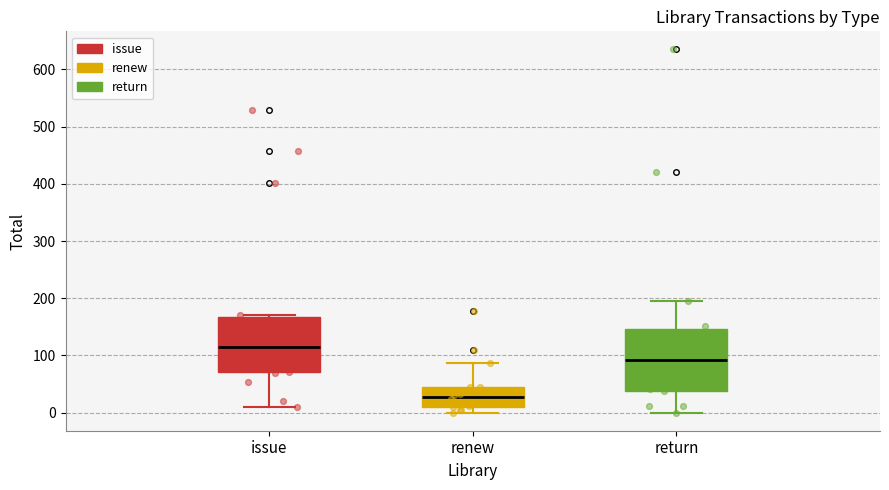

Where does the upper whisker of the box for renew end on the y-axis? The values are not printed on the chart, so give them approximately, as read against the axis.

90